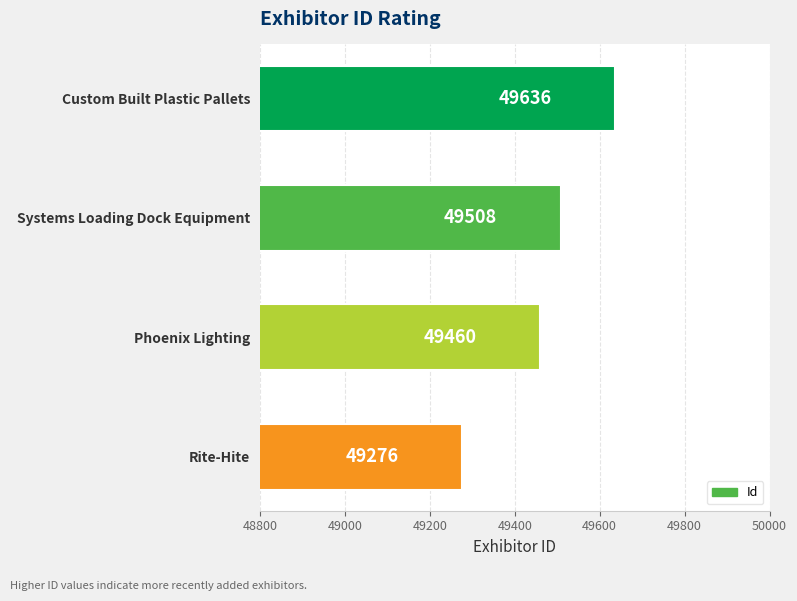

List the labels in order of value, smallest first.

Rite-Hite, Phoenix Lighting, Systems Loading Dock Equipment, Custom Built Plastic Pallets